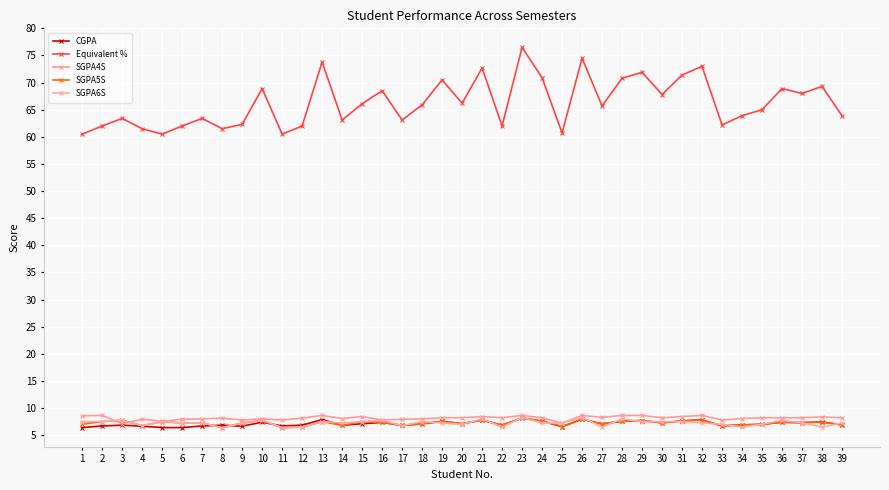

Reading left to right, what are all the values shown in this chart?

CGPA: 1=6.4	2=6.7	3=6.8	4=6.7	5=6.4	6=6.4	7=6.7	8=6.8	9=6.7	10=7.4	11=6.7	12=6.8	13=7.9	14=6.8	15=7.1	16=7.3	17=6.8	18=7.1	19=7.5	20=7.1	21=7.8	22=6.8	23=8.2	24=7.6	25=6.6	26=8.0	27=7.1	28=7.6	29=7.7	30=7.3	31=7.6	32=7.8	33=6.7	34=6.9	35=7.0	36=7.4	37=7.3	38=7.4	39=6.9
Equivalent %: 1=60.5	2=62.0	3=63.4	4=61.5	5=60.5	6=62.0	7=63.4	8=61.5	9=62.3	10=68.9	11=60.5	12=62.0	13=73.8	14=63.1	15=66.1	16=68.5	17=63.1	18=65.9	19=70.5	20=66.2	21=72.7	22=62.0	23=76.5	24=70.9	25=60.7	26=74.5	27=65.7	28=70.8	29=71.9	30=67.8	31=71.4	32=73.0	33=62.2	34=63.9	35=65.0	36=68.9	37=68.0	38=69.3	39=63.9
SGPA4S: 1=8.6	2=8.6	3=7.1	4=7.9	5=7.6	6=7.9	7=8.0	8=8.1	9=7.8	10=8.0	11=7.8	12=8.1	13=8.6	14=8.1	15=8.4	16=7.8	17=7.9	18=8.0	19=8.2	20=8.2	21=8.4	22=8.2	23=8.6	24=8.2	25=7.2	26=8.6	27=8.3	28=8.6	29=8.6	30=8.2	31=8.4	32=8.6	33=7.8	34=8.1	35=8.2	36=8.2	37=8.2	38=8.4	39=8.2
SGPA5S: 1=7.0	2=7.5	3=7.8	4=6.8	5=7.5	6=7.2	7=7.3	8=6.4	9=7.2	10=7.8	11=6.4	12=6.5	13=7.5	14=6.8	15=7.5	16=7.3	17=6.8	18=7.1	19=7.5	20=7.1	21=7.8	22=6.8	23=8.2	24=7.6	25=6.6	26=8.0	27=7.1	28=7.6	29=7.7	30=7.3	31=7.6	32=7.8	33=6.7	34=6.9	35=7.0	36=7.4	37=7.3	38=7.4	39=6.9
SGPA6S: 1=7.5	2=7.5	3=7.8	4=6.8	5=7.5	6=7.2	7=7.3	8=6.4	9=7.2	10=7.8	11=6.4	12=6.5	13=7.5	14=7.2	15=7.5	16=7.8	17=6.8	18=7.5	19=7.2	20=7.0	21=8.0	22=6.5	23=8.2	24=7.2	25=7.2	26=8.2	27=6.5	28=8.0	29=7.5	30=7.5	31=7.5	32=7.2	33=7.0	34=6.5	35=7.0	36=7.8	37=7.2	38=6.5	39=7.2